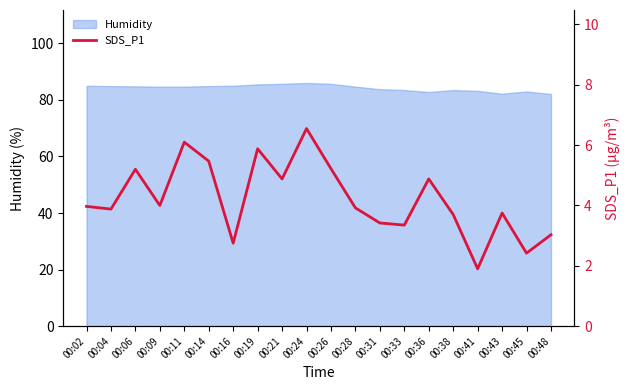

How many points are higher than both their immediate neighbors (excluding endpoints)?

6